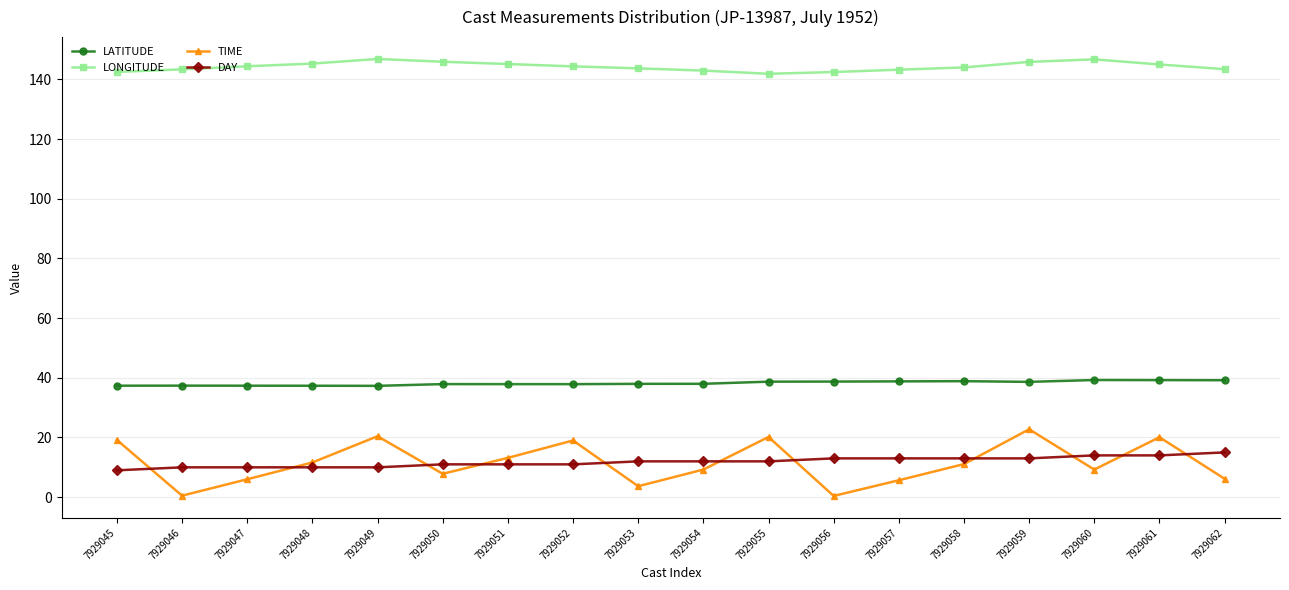

At how many categories does at least one series exceed 61?

18